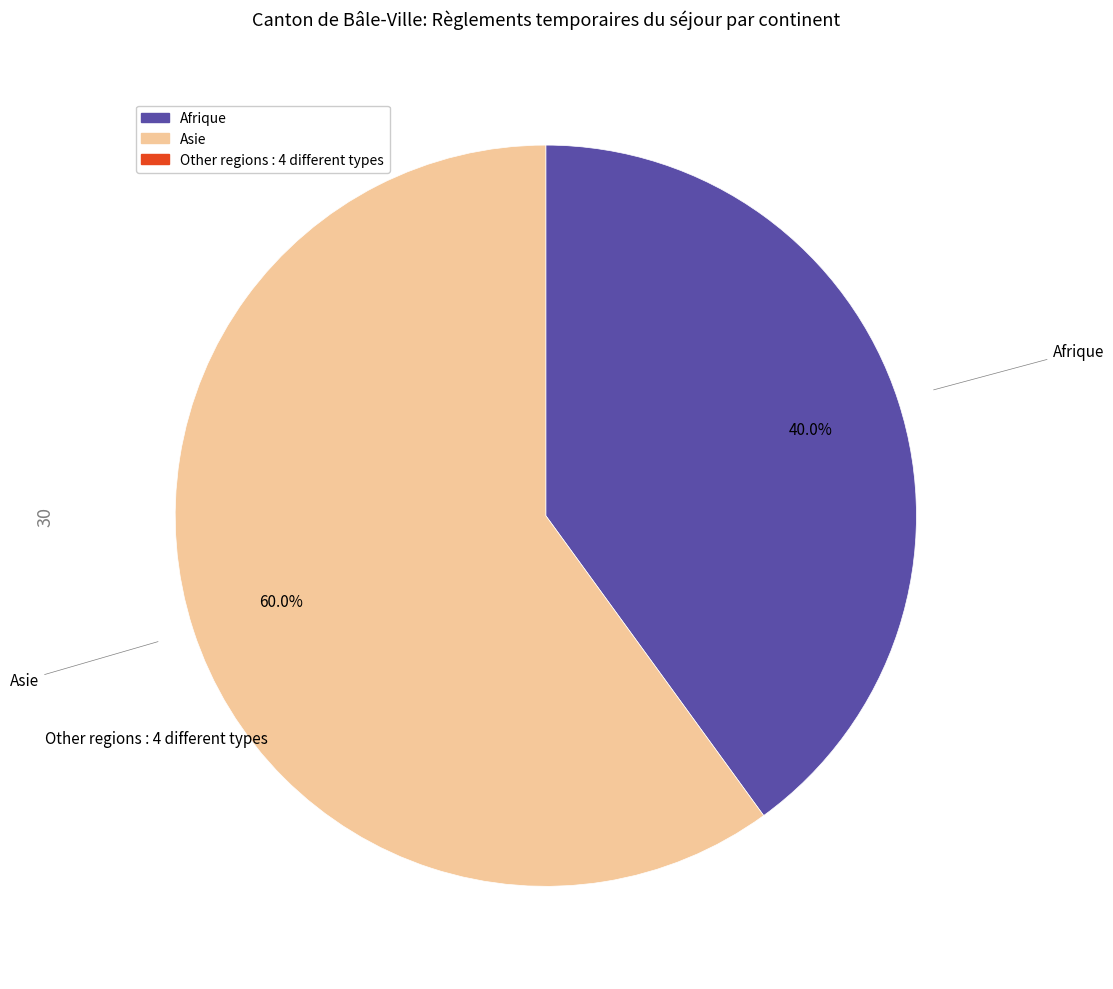

Is there any slice that represents more than half of the pie?

Yes